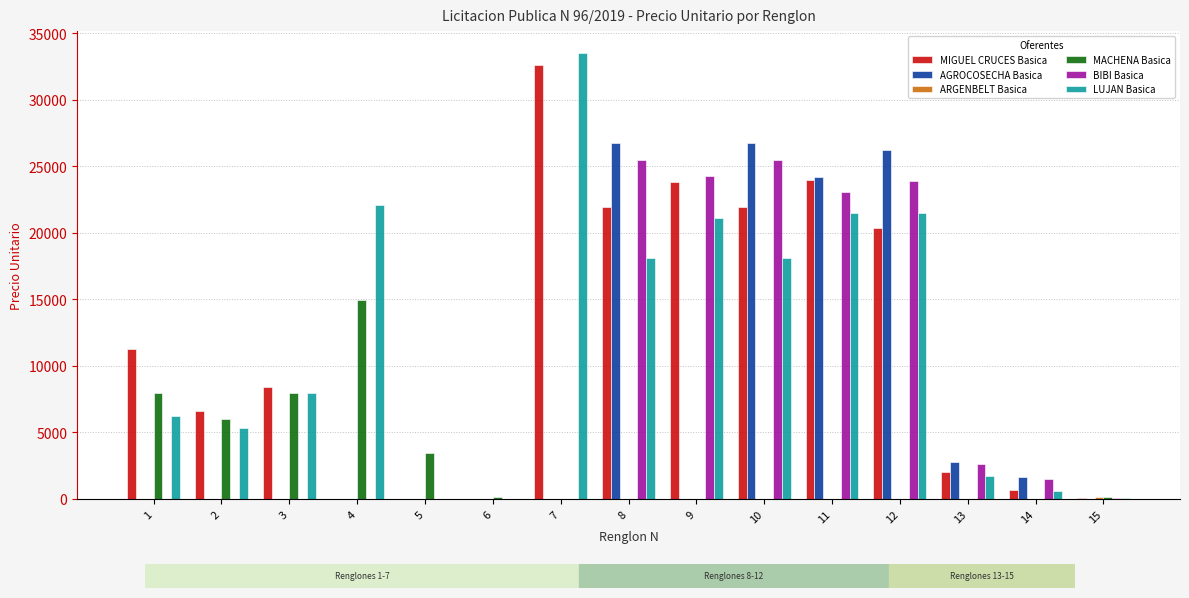

At which label does BIBI Basica first exceed 68?

8